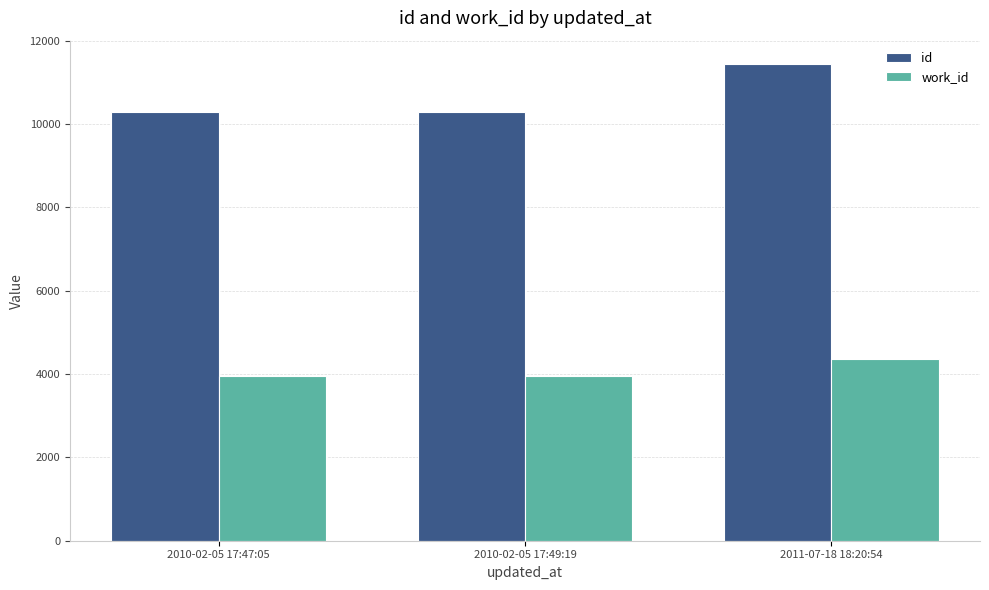

At how many categories does at least one series exceed 9531?

3